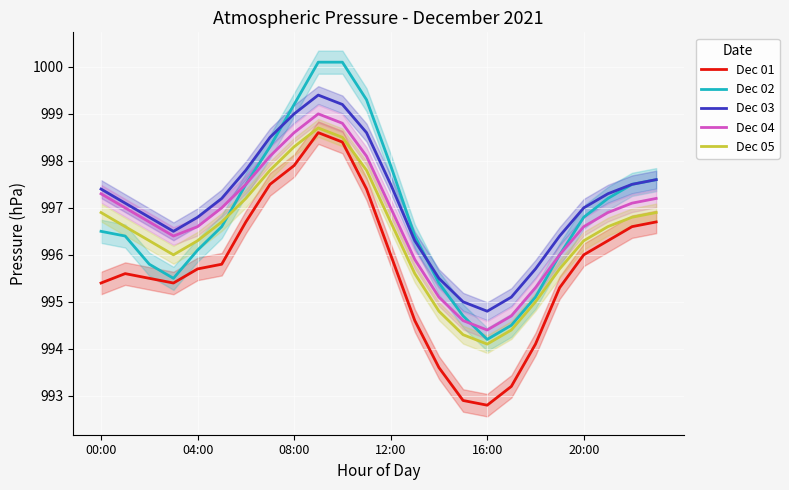

Which series has the widest spread of values?

Dec 02